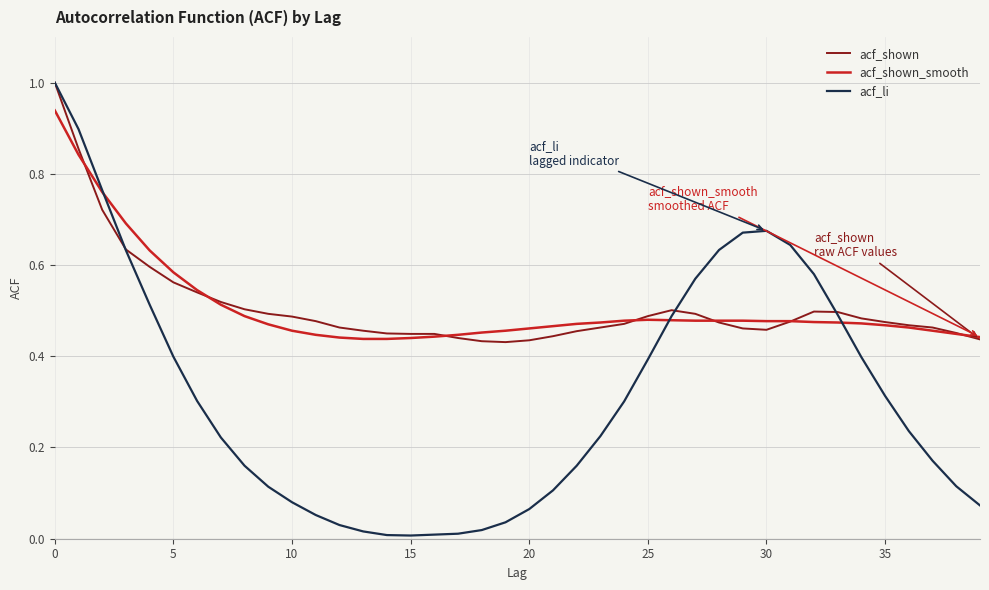

What is the maximum value for acf_shown?

1.0